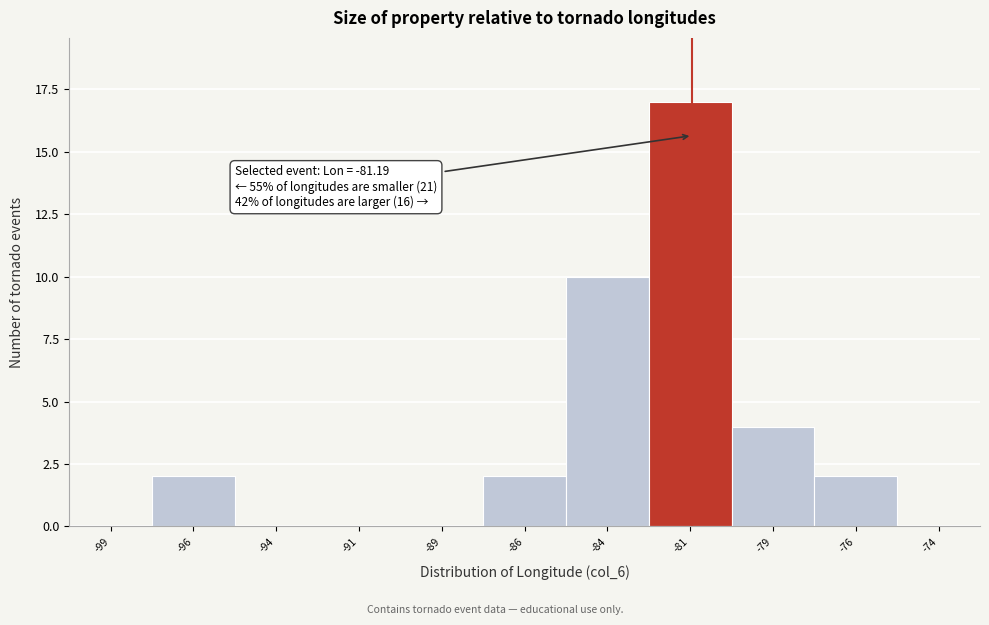

Over which range of the x-axis is the bar tallest?

-82.5 to -80.0